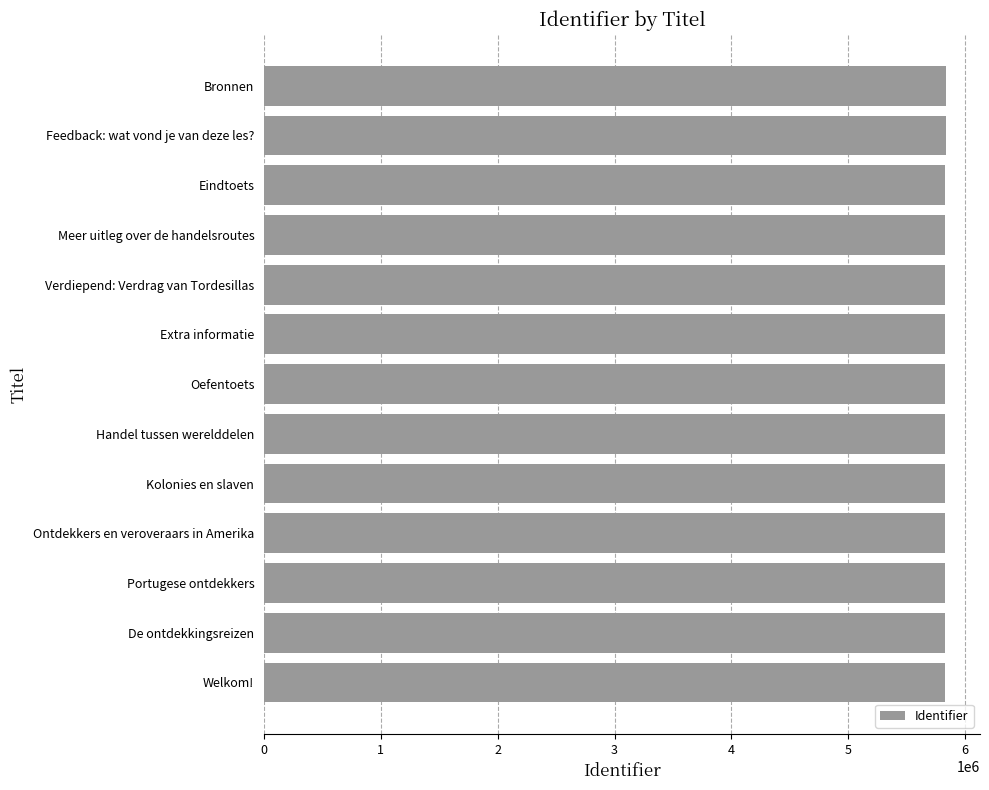

What is the sum of the values at Verdiepend: Verdrag van Tordesillas and Oefentoets?

11661733